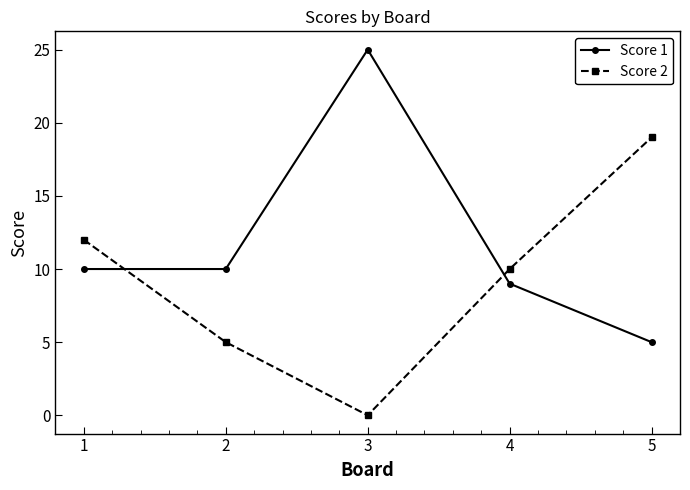

Which label corresponds to the largest value in the chart?

3